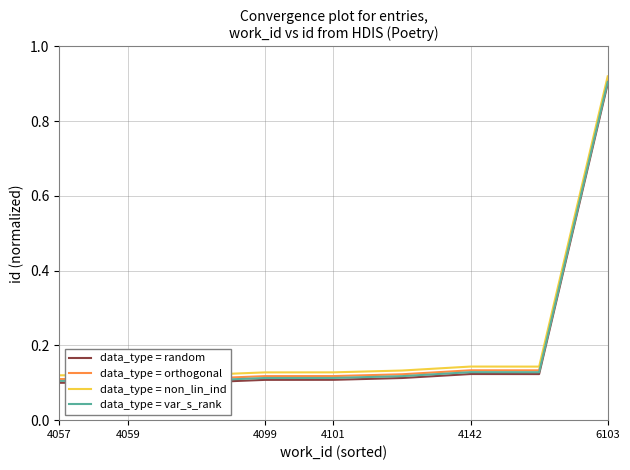

True or false: data_type = non_lin_ind and data_type = var_s_rank cross at least once.

False